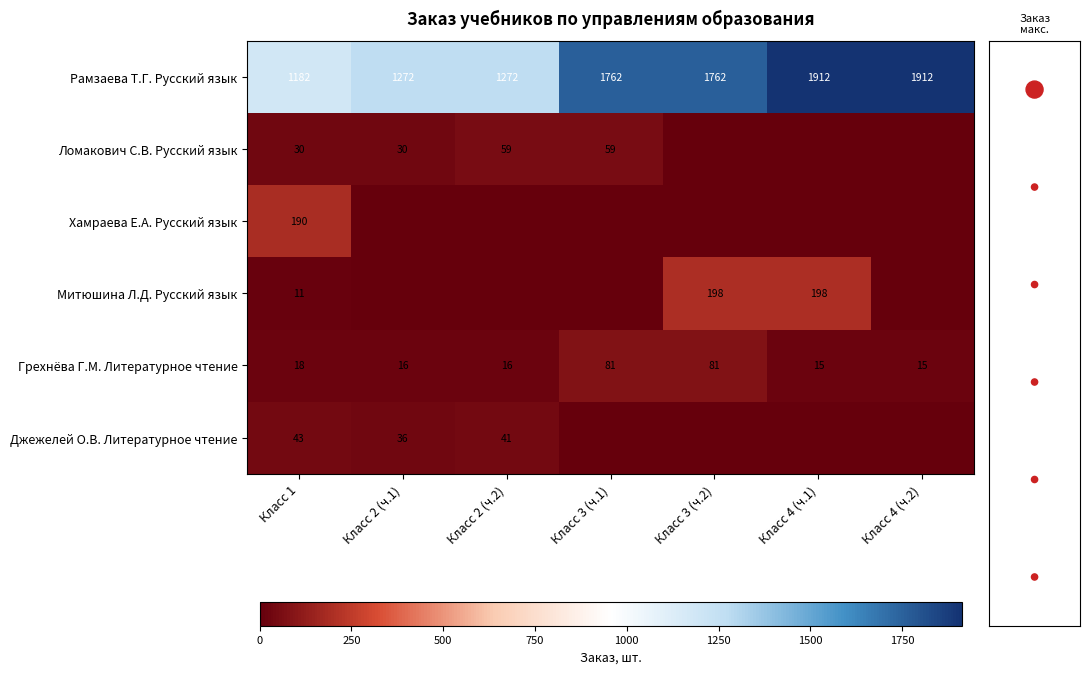

Is it true that Грехнёва Г.М. Литературное чтение equals 16 at Класс 2 (ч.1)?

True